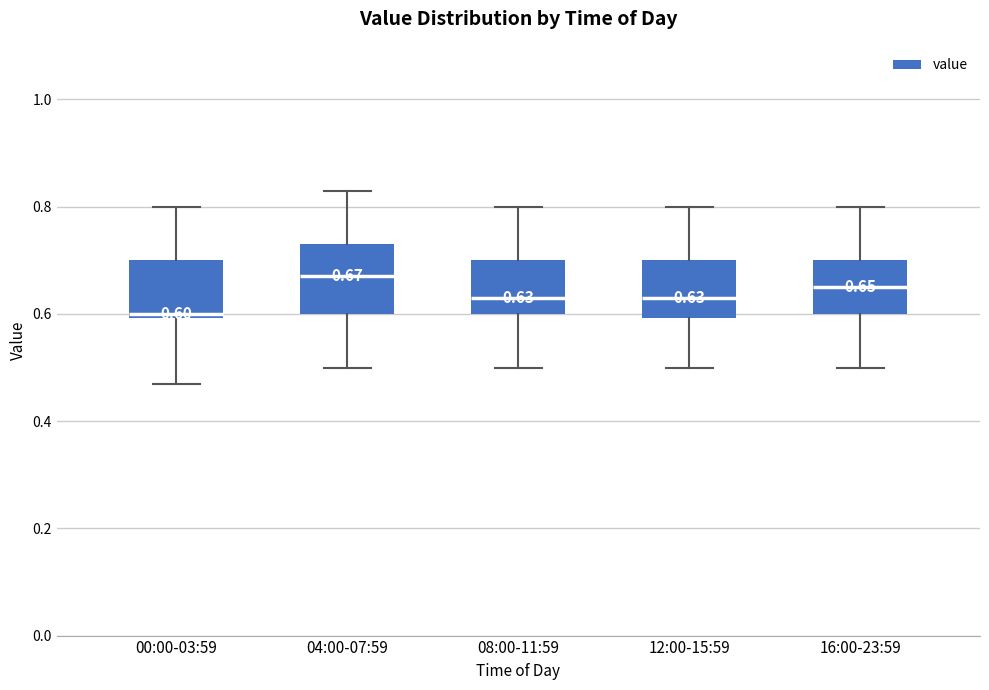

Which box has the highest median line?

04:00-07:59